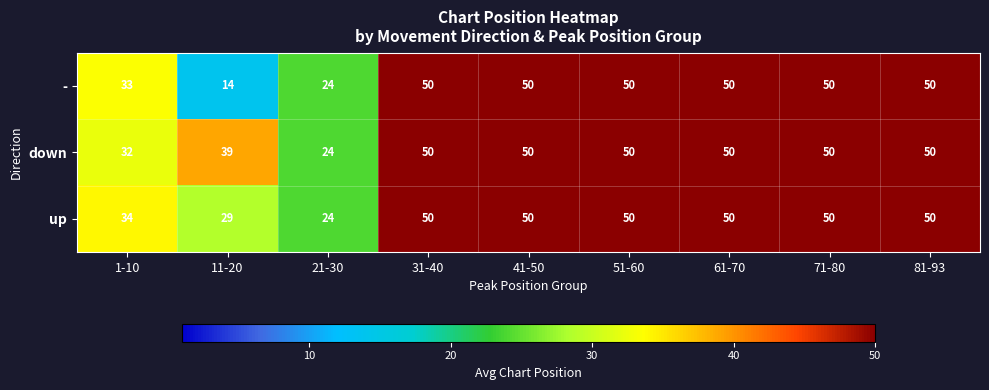

Rank the series by their average value, from lowest to highest.

-, up, down